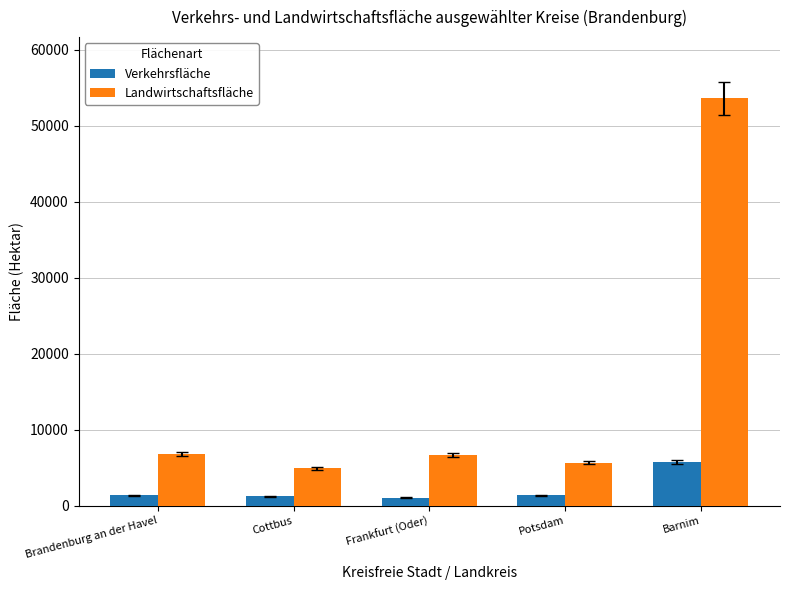

At which label is Landwirtschaftsfläche closest to 29313?

Brandenburg an der Havel